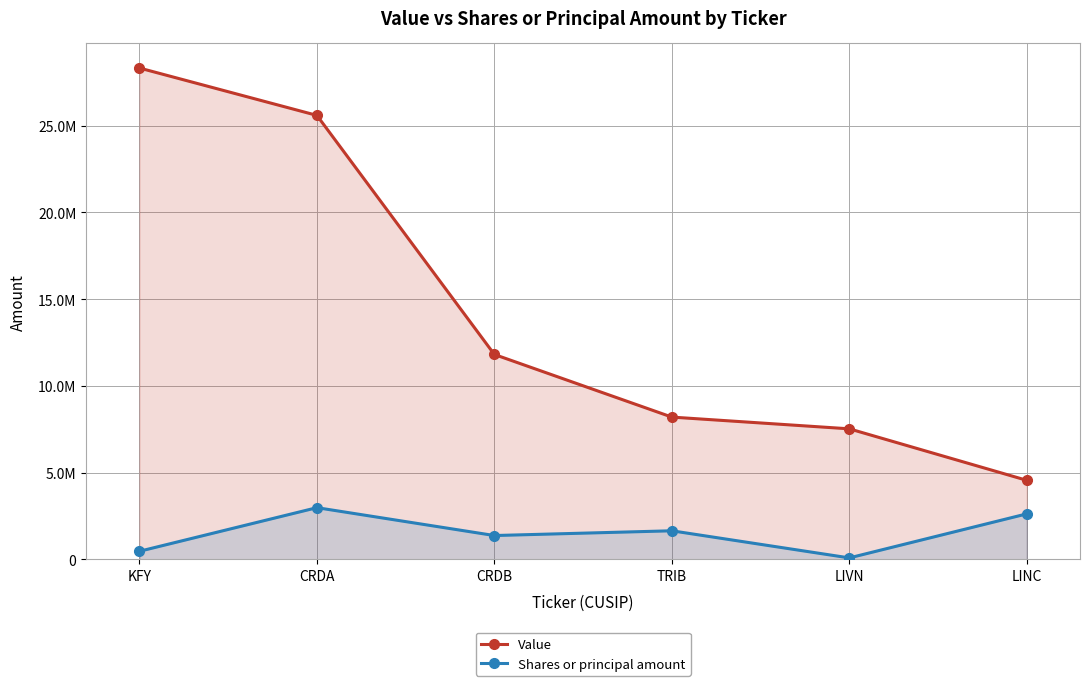

Is the value of Value at CRDB greater than the value of Shares or principal amount at KFY?

Yes